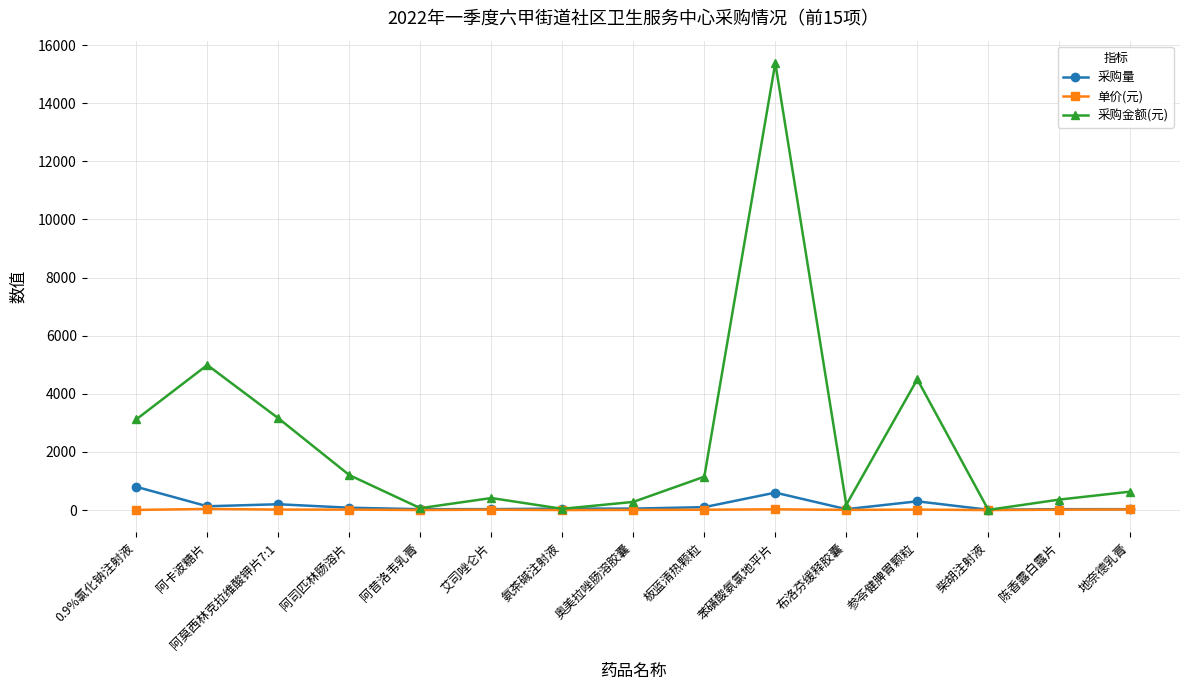

List the series in order of their peak value, highest first.

采购金额(元), 采购量, 单价(元)